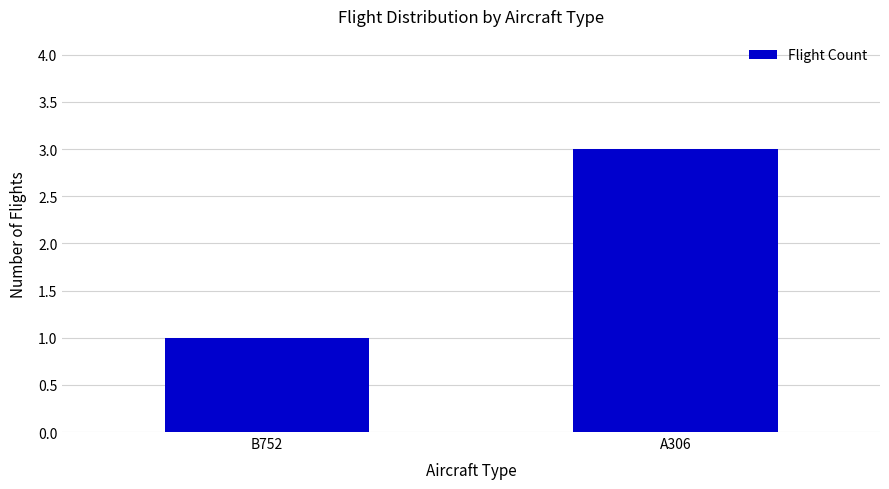

Between A306 and B752, which is larger?

A306